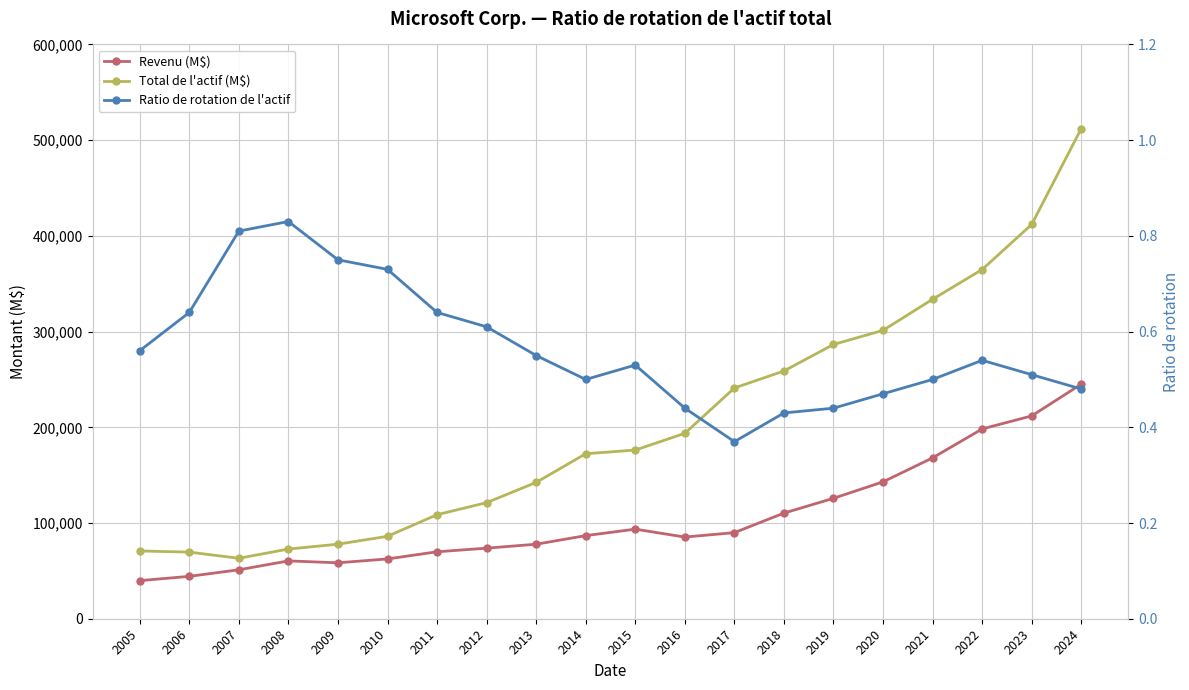

How many values in the Total de l'actif (M$) series exceed 176223?

9